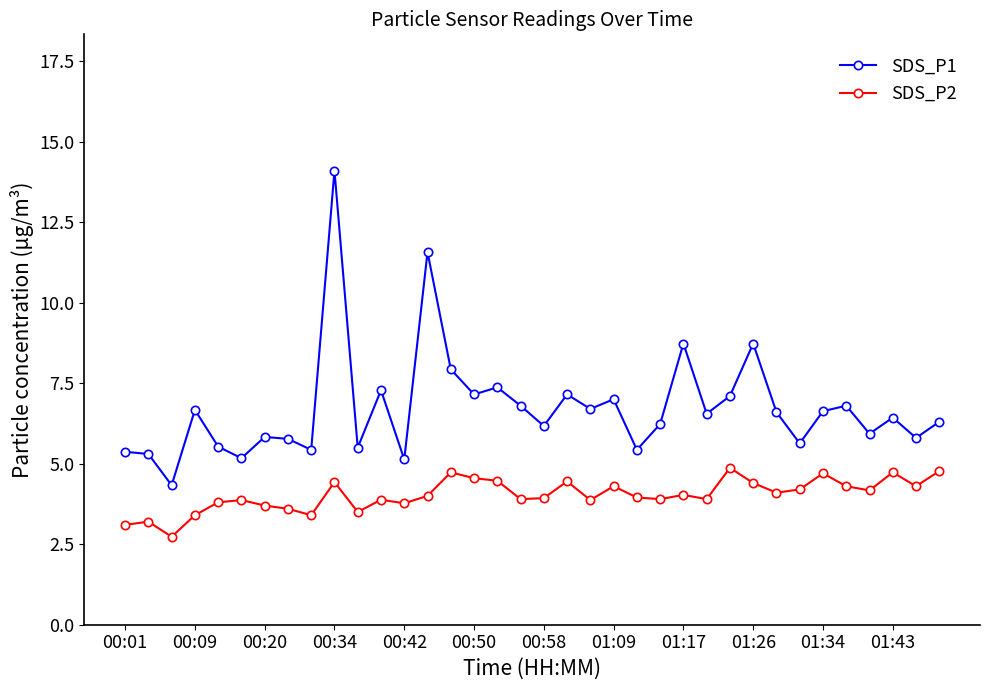

Which series has the largest total across all categories?

SDS_P1